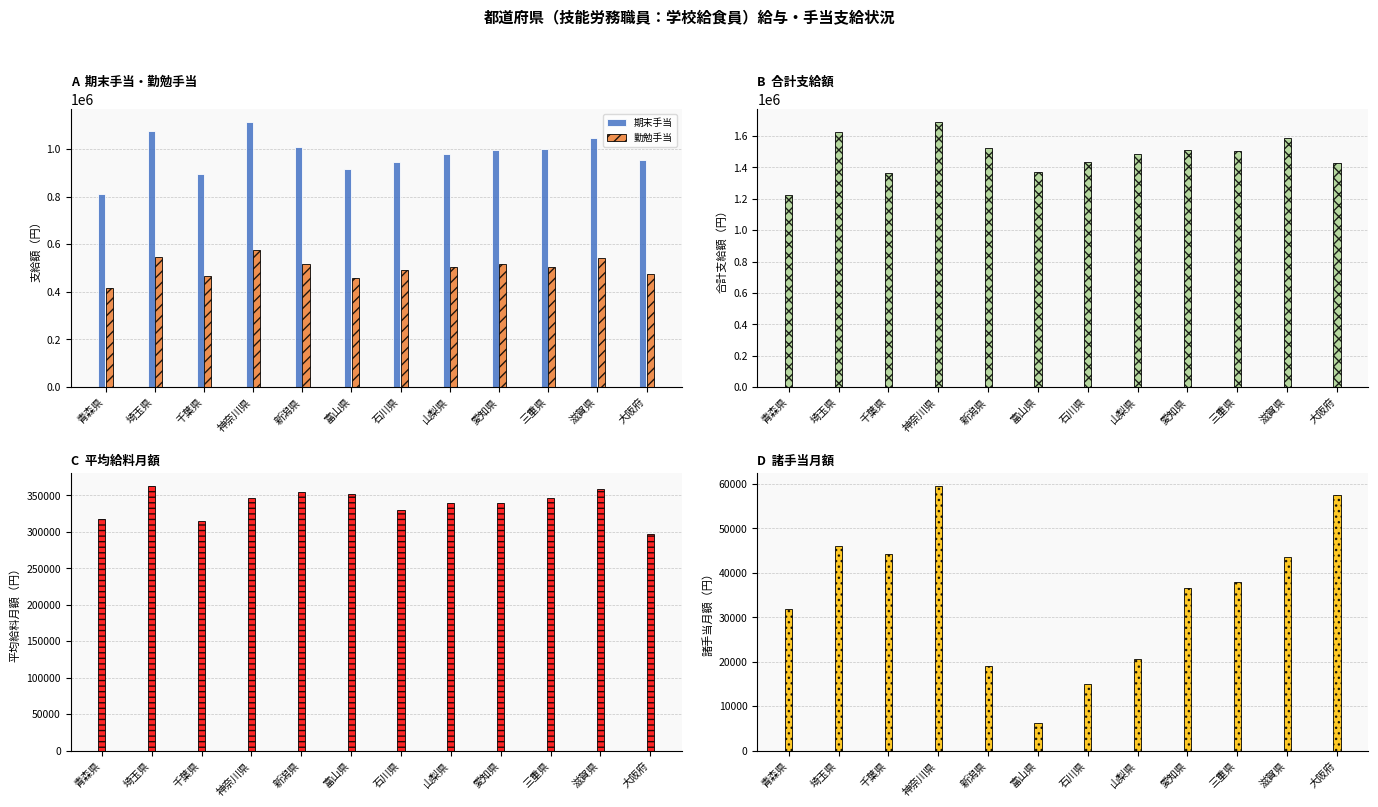

What is the total value across all series at 三重県?

3394144